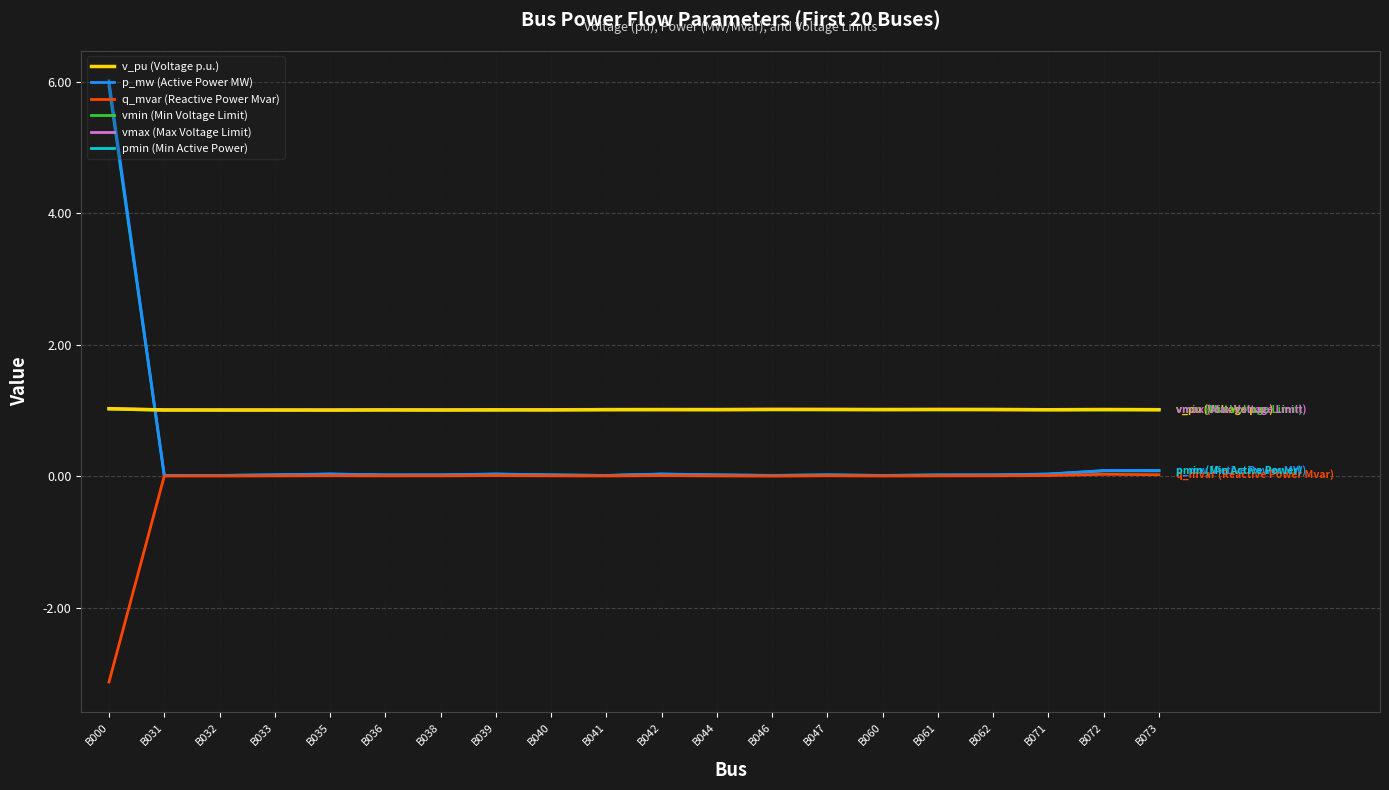

What is the sum of the vmin (Min Voltage Limit) values at B033 and B035?

2.0